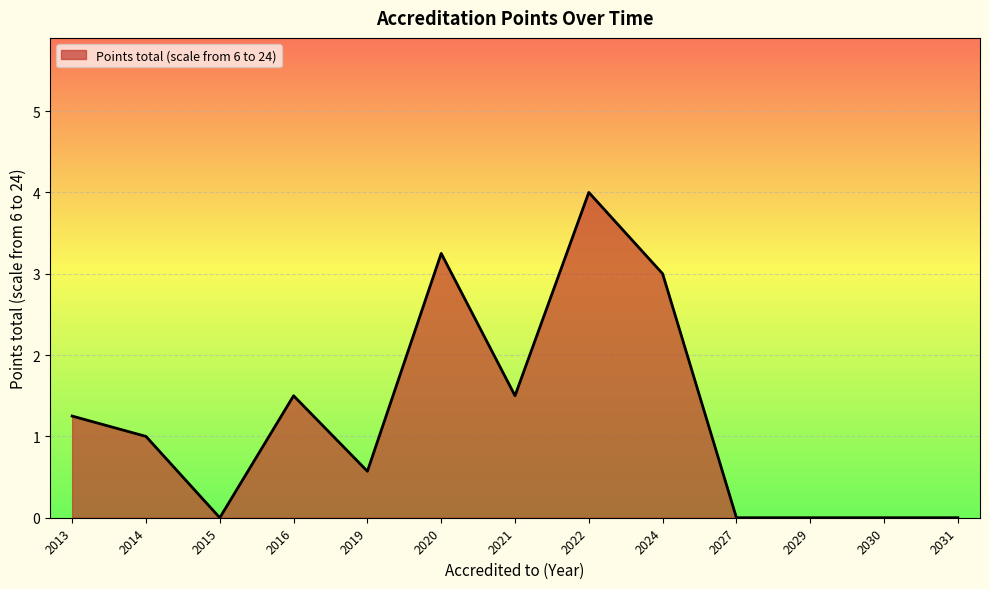

What is the sum of all values?

16.1